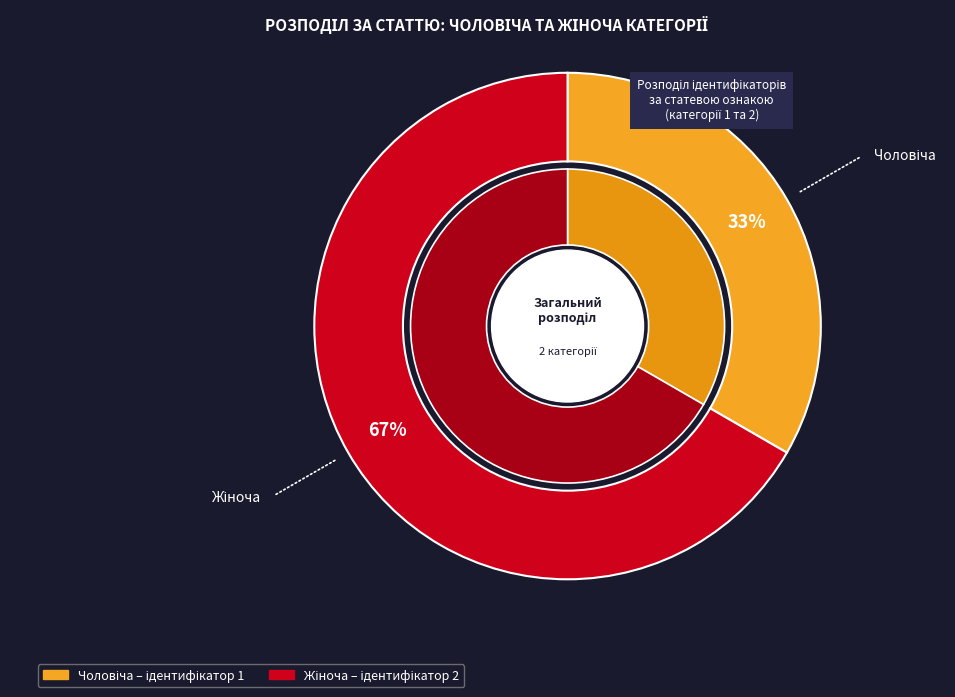

To the nearest percent, what percentage of the pie is Чоловіча?

33%